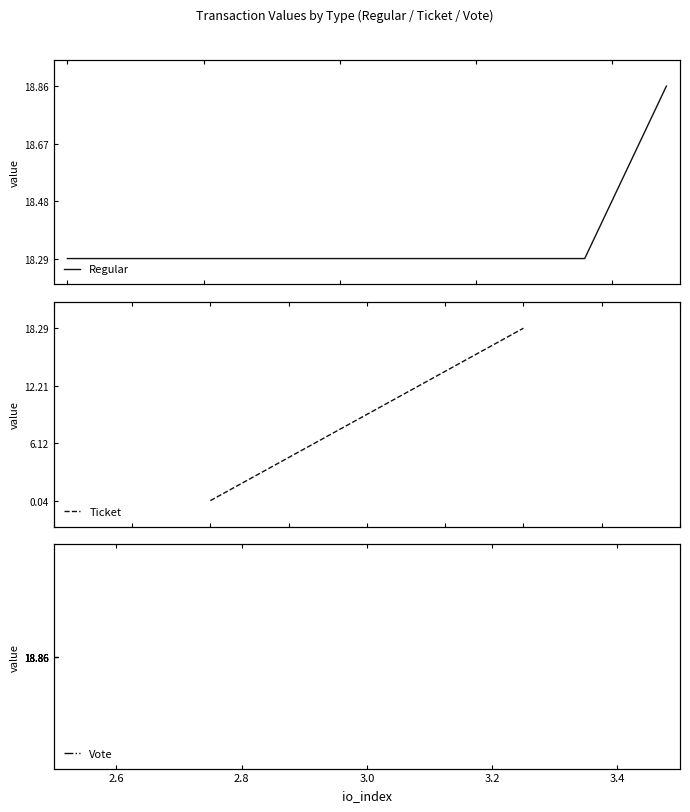

What is the sum of all Vote values?

188.6